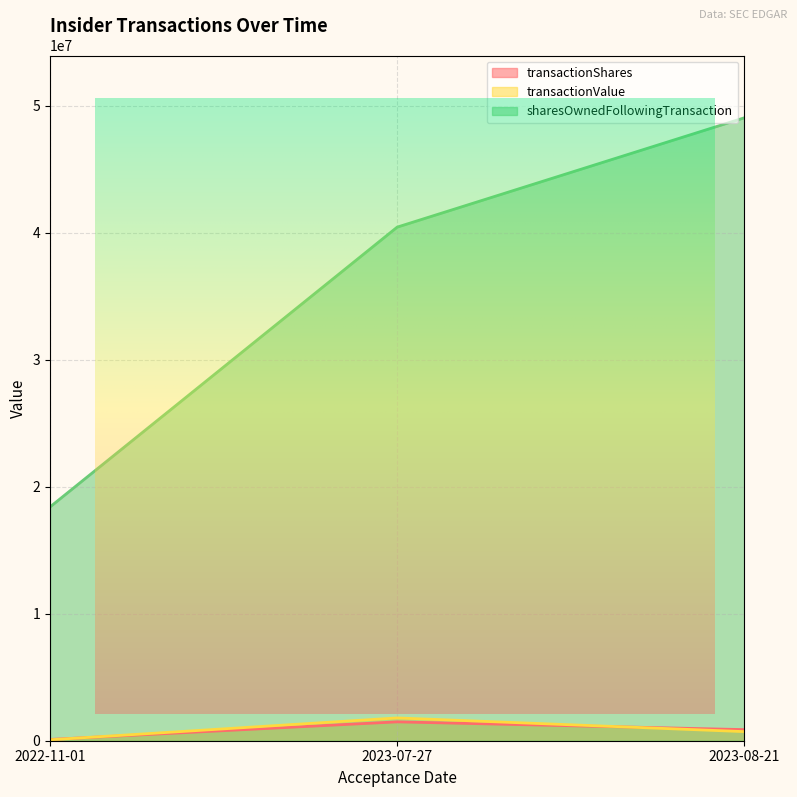

Where does the transactionShares series first go above 874064?

2023-07-27